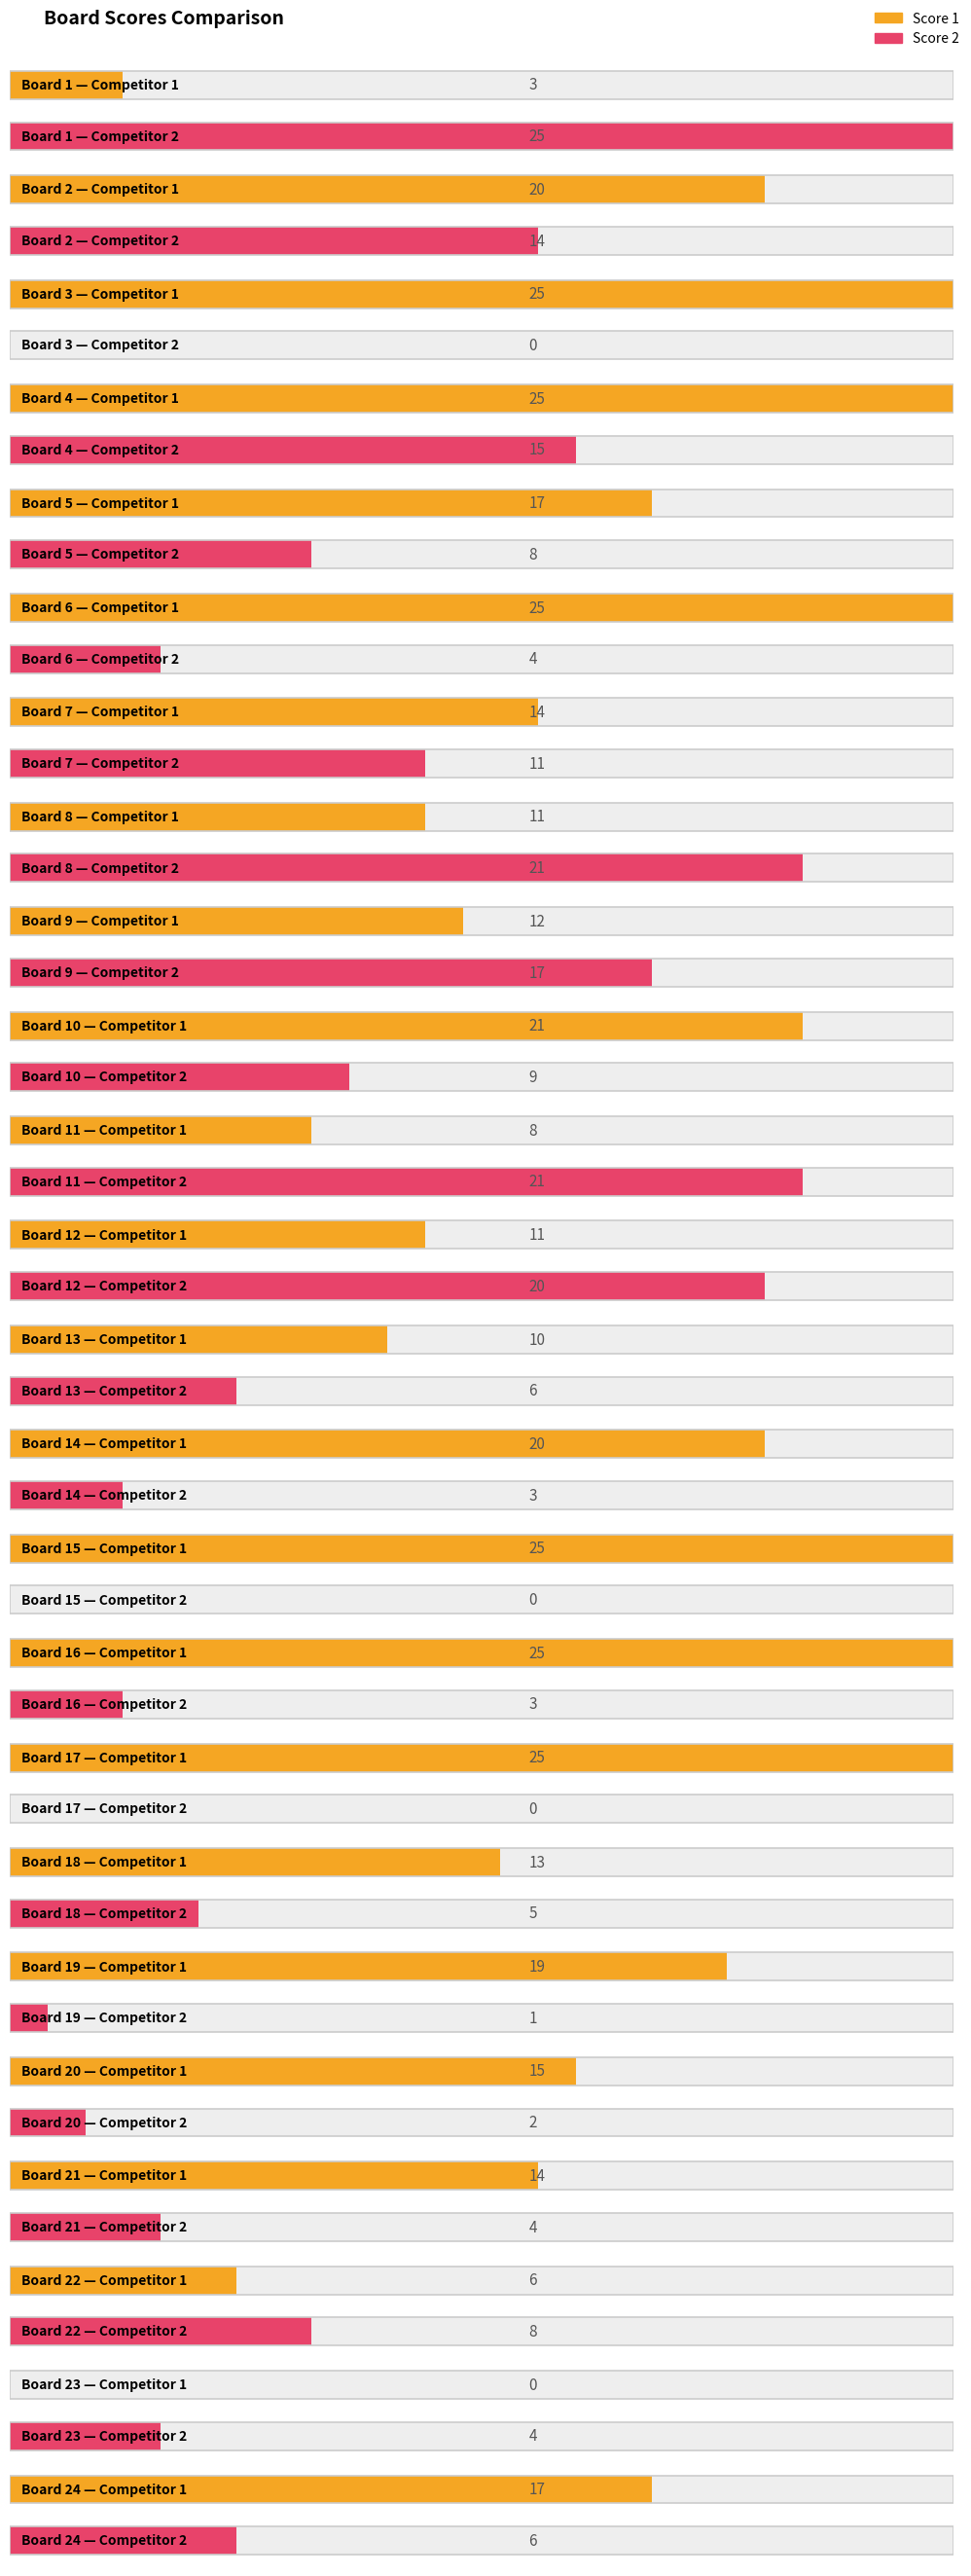

What is the average value of the Score 1 series?

16